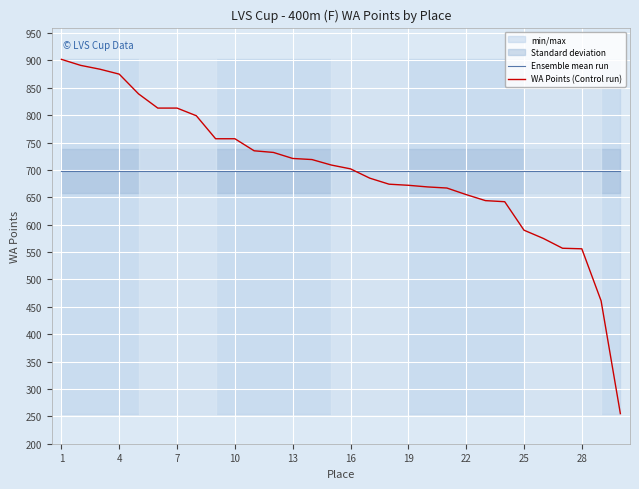

At how many categories does at least one series exceed 761?

8